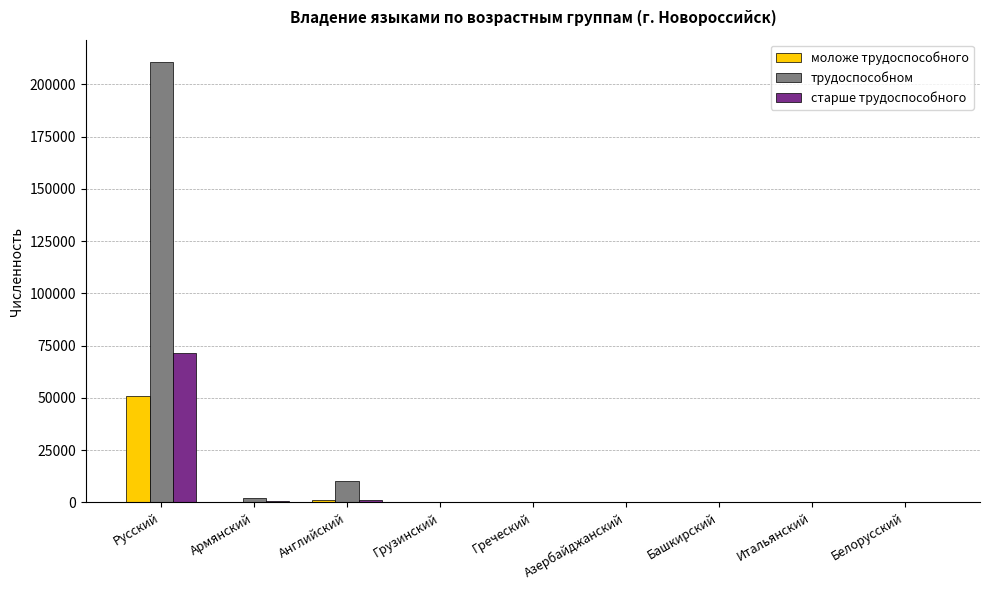

What is the spread (max minus min) of values at Русский?

160014